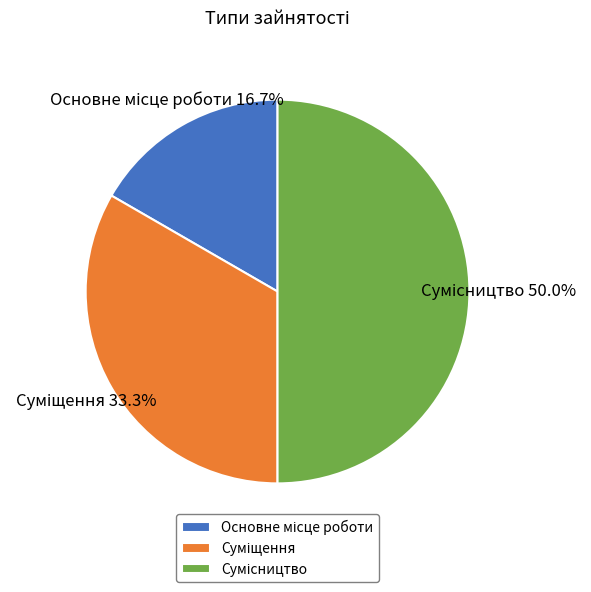

How many segments does this pie chart have?

3